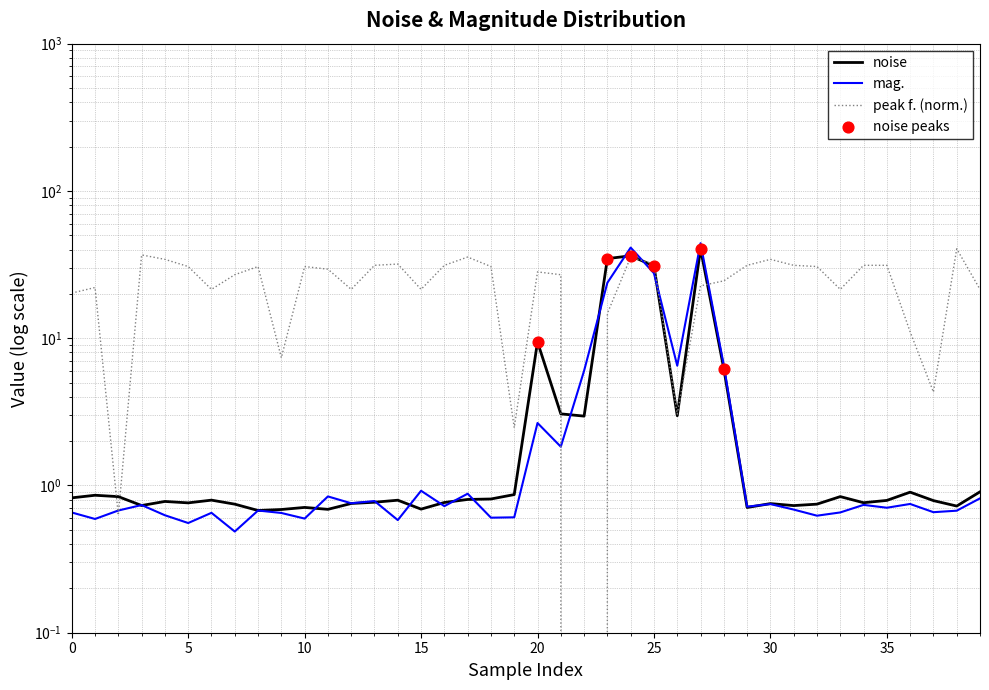

Which series reaches the minimum Y coordinate?

peak f.